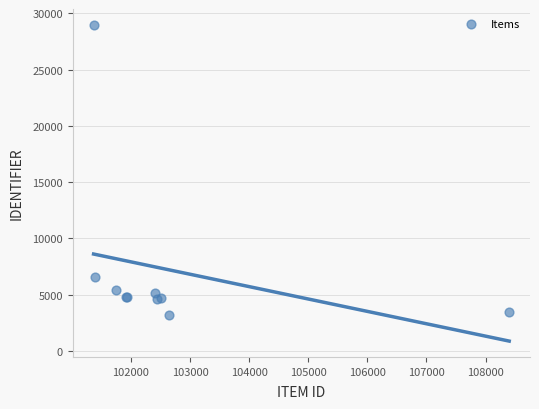

What Y value in the scatter plot is closest to 16080?

6556